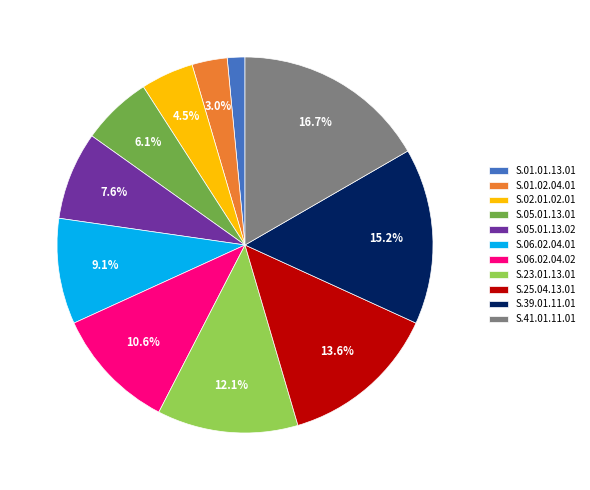

Is it true that S.23.01.13.01 is 23% of the pie?

False